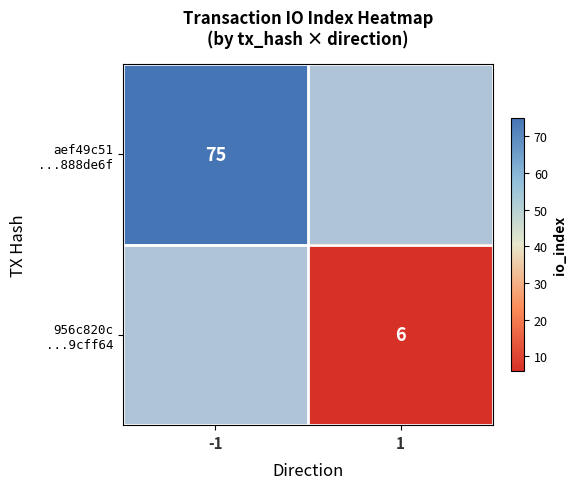

At which label does aef49c51 ...888de6f reach its minimum?

-1